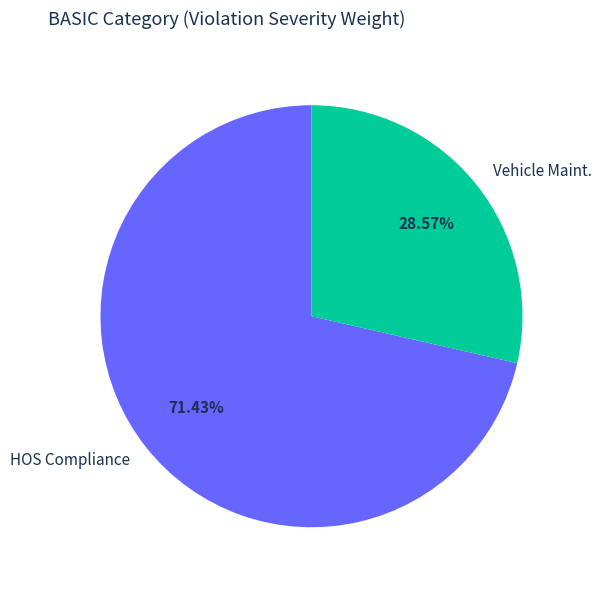

Which has a higher value, HOS Compliance or Vehicle Maint.?

HOS Compliance